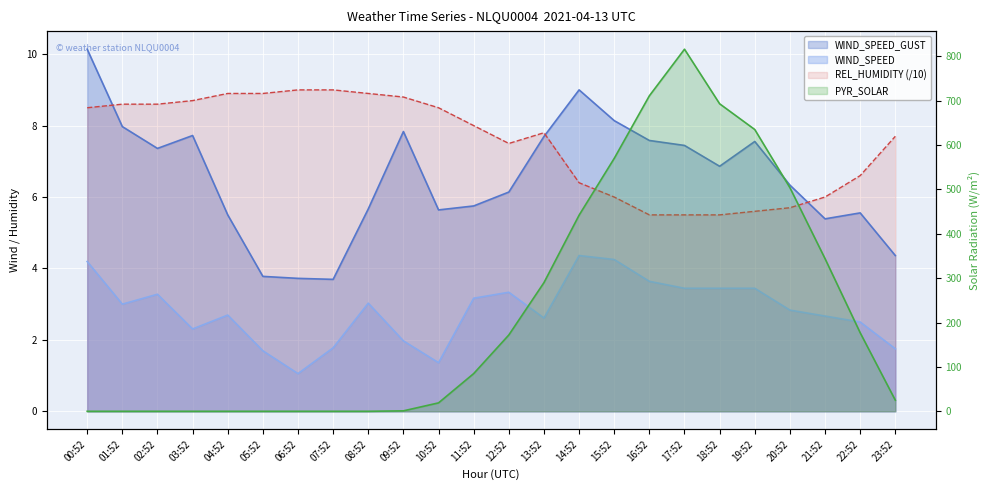

Is the value of PYR_SOLAR at 04:52 greater than the value of WIND_SPEED at 10:52?

No